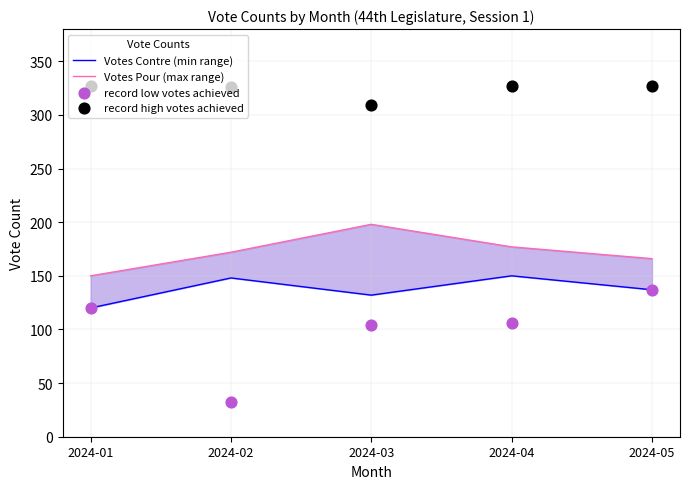

Which series reaches the minimum Y coordinate?

record low votes achieved